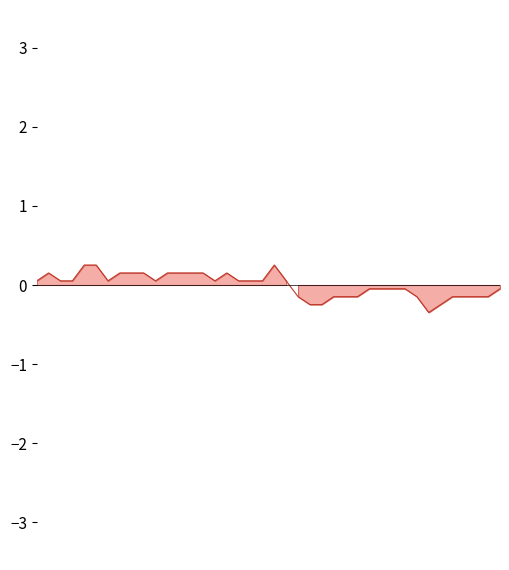

Which has a higher value, 01:05 or 01:10?

01:10